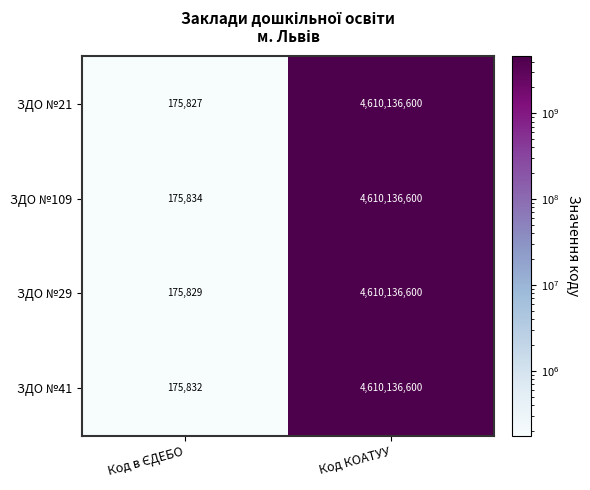

What is the difference between the maximum and minimum values in the ЗДО №21 series?

4609960773